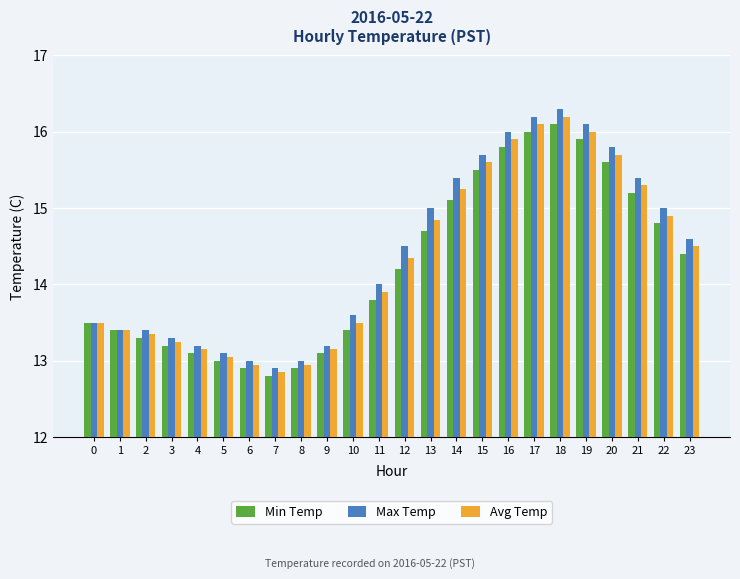

Which series has the largest total across all categories?

Max Temp